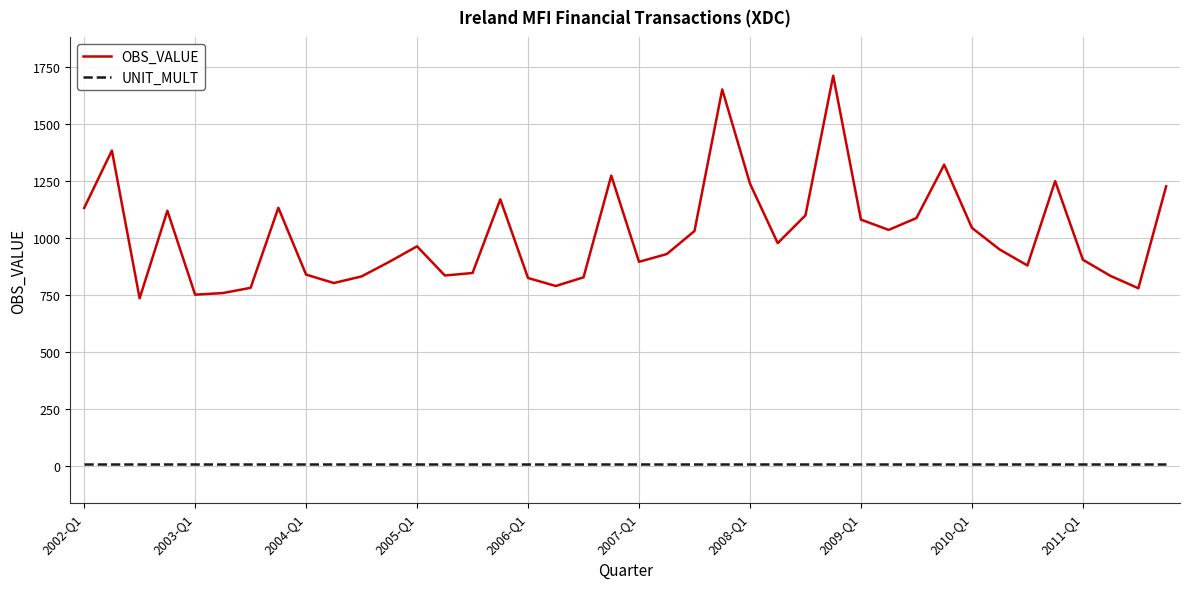

True or false: OBS_VALUE and UNIT_MULT intersect in this chart.

False